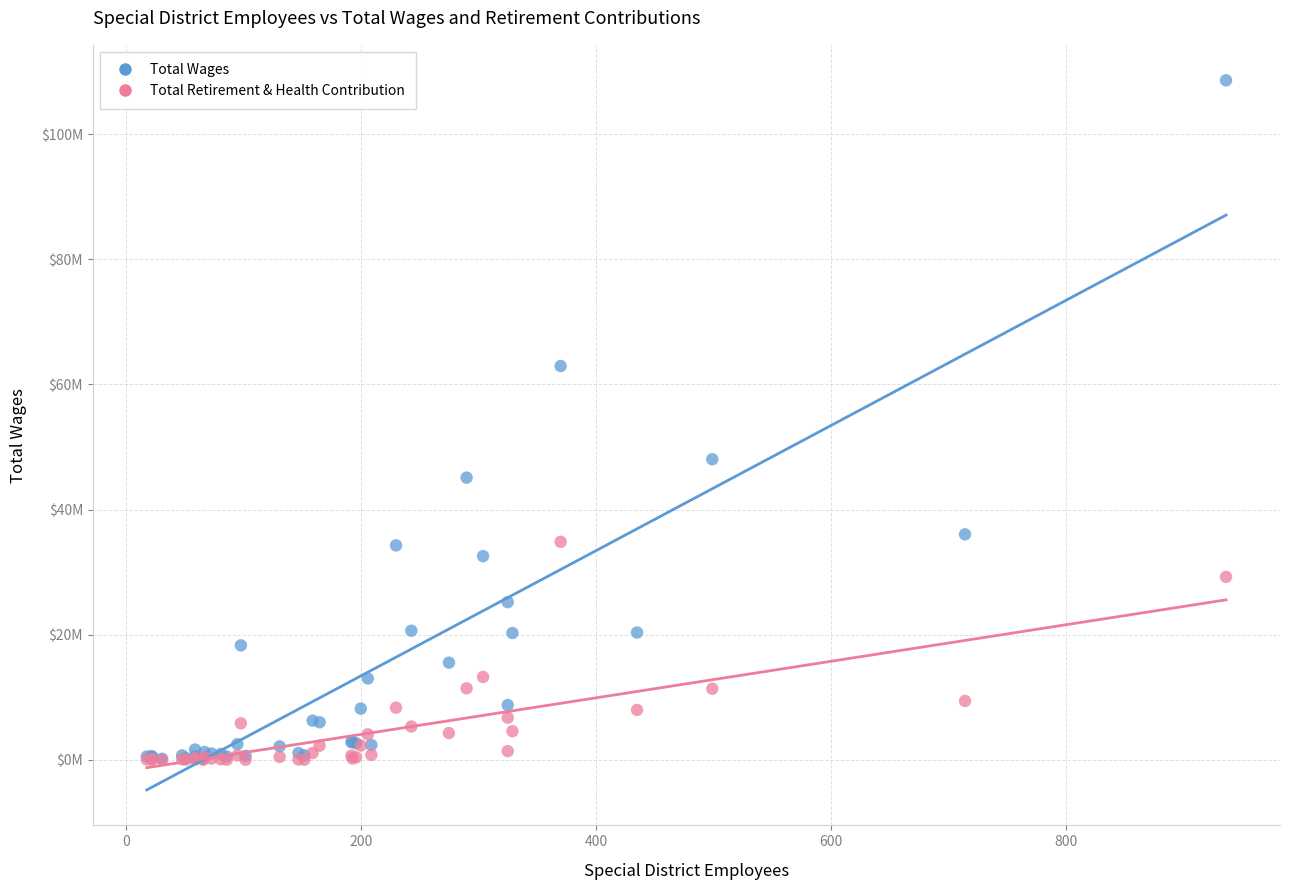

Which series has the widest spread of Y values?

Total Wages